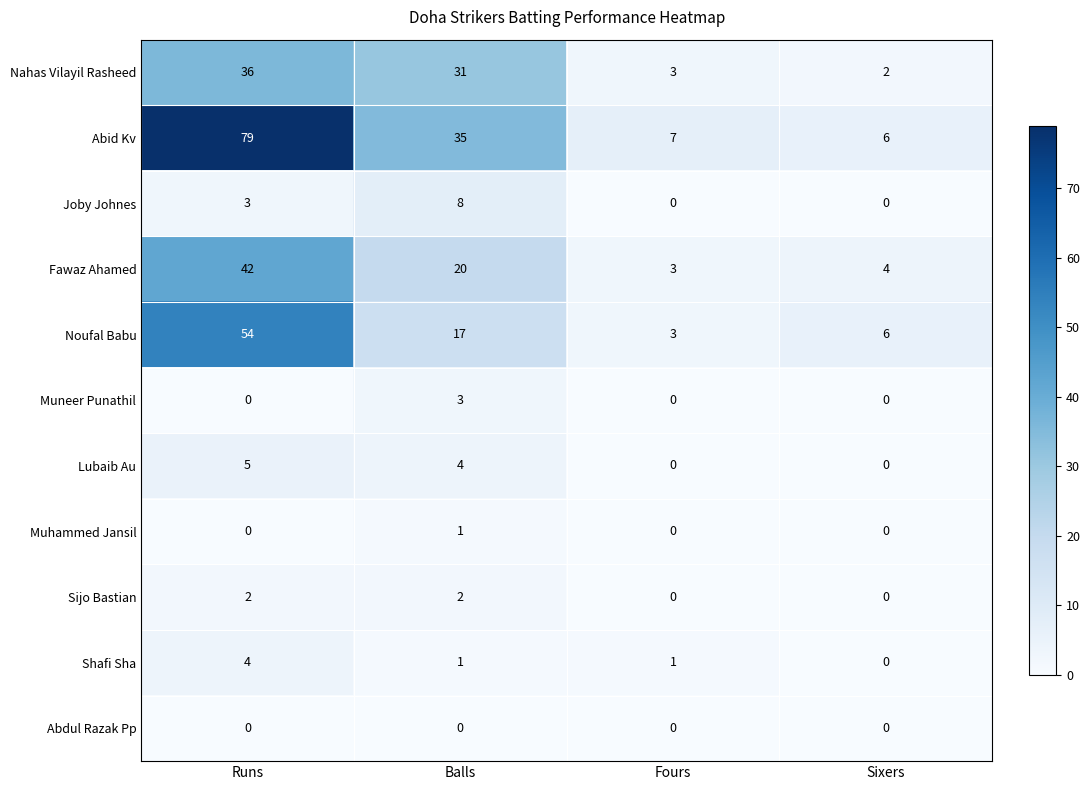

What is the highest value of the Noufal Babu series?

54